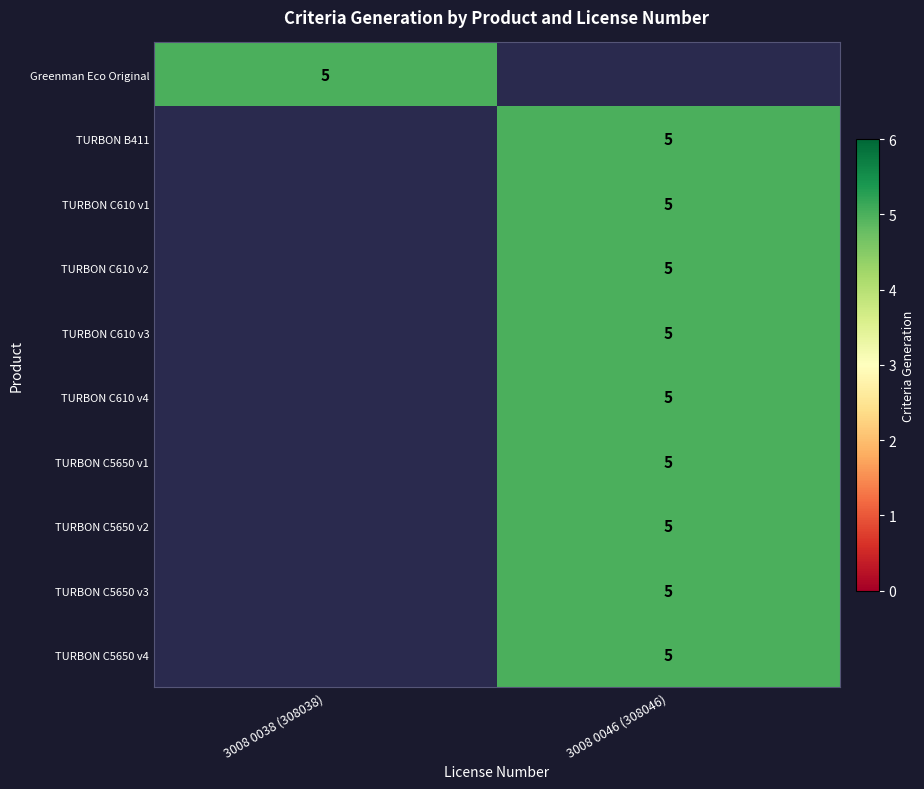

True or false: TURBON C610 v1 has a value of 5 at 3008 0046 (308046).

True